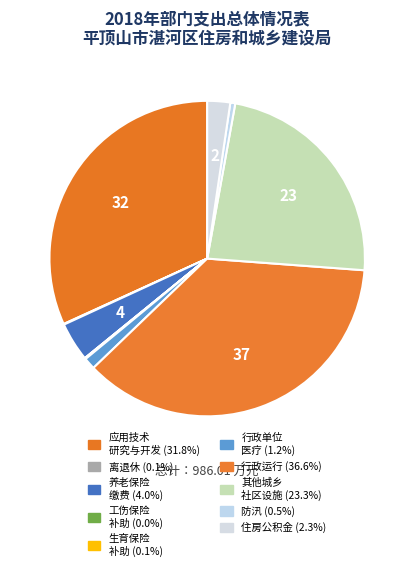

To the nearest percent, what is the difference between the largest and smallest slice percentages?

37%